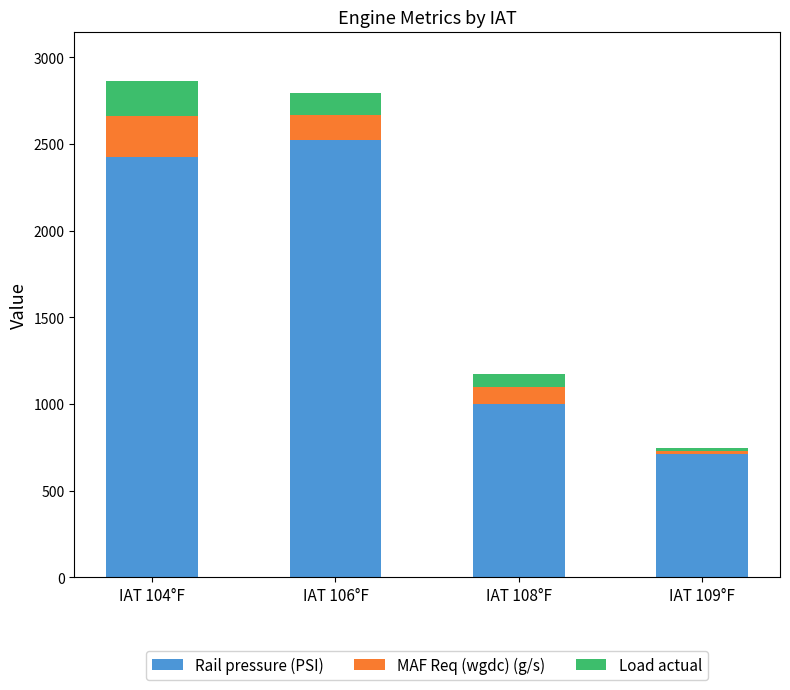

The value of Rail pressure (PSI) at IAT 104°F is 544.5. True or false?

False